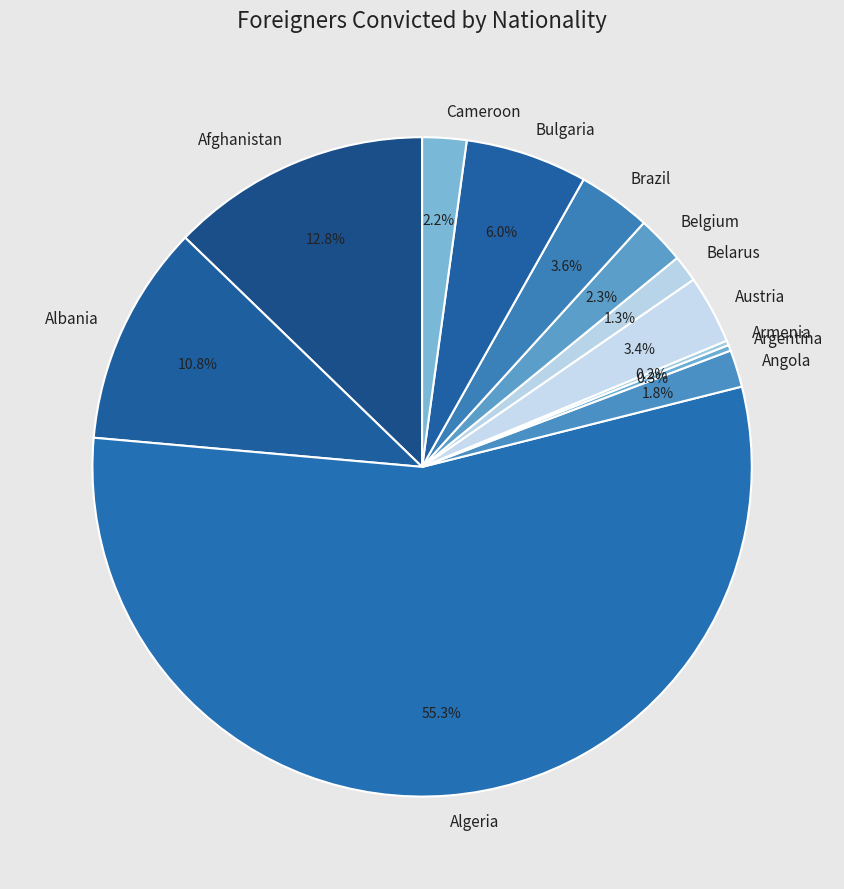

What percentage is the Brazil slice, to the nearest percent?

4%